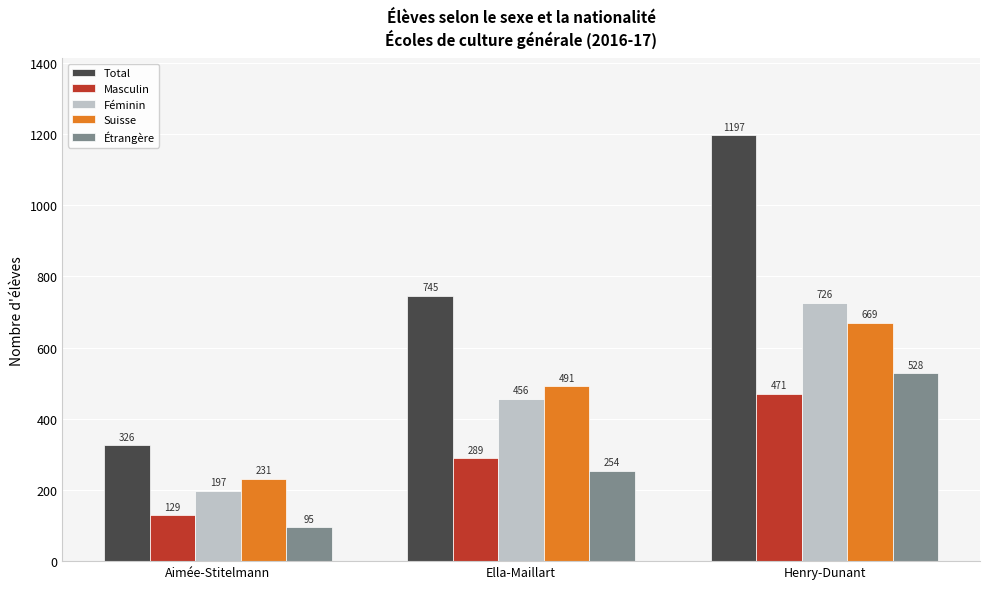

The Féminin series shows 206 at Henry-Dunant. True or false?

False